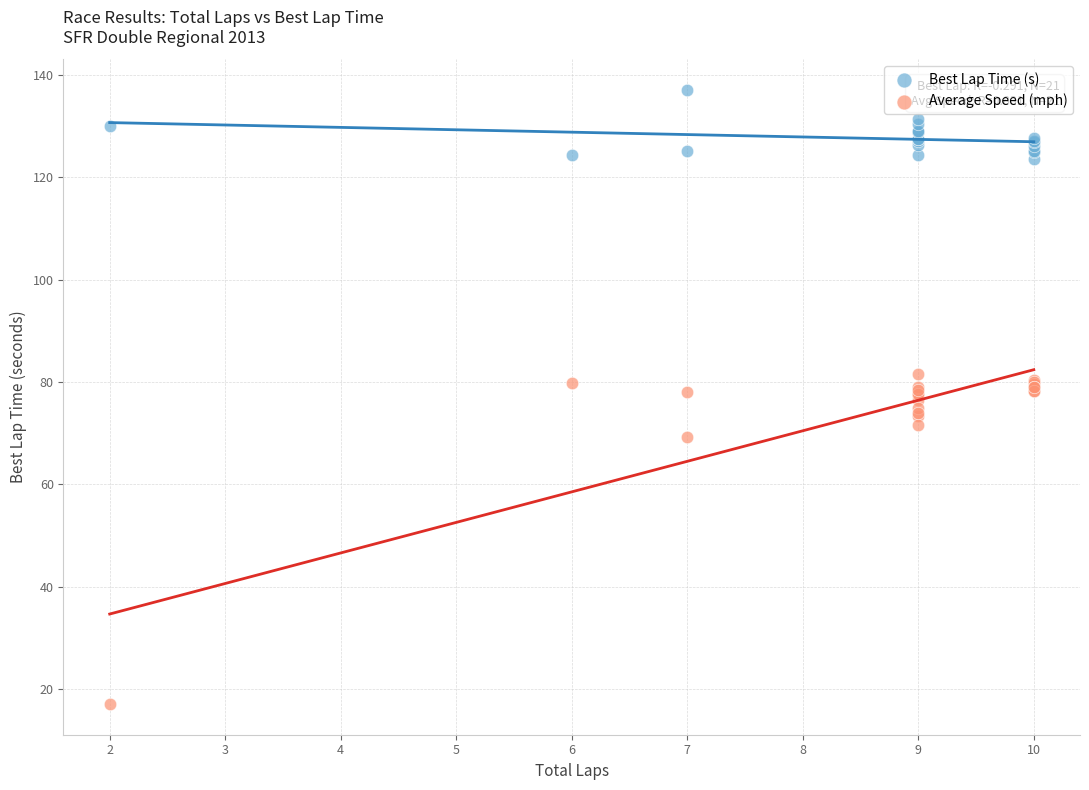

Which series reaches the maximum Y coordinate?

Best Lap Time (s)